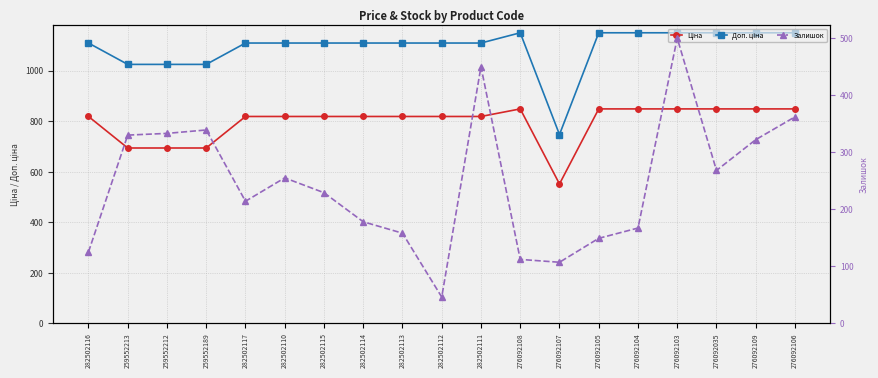

What is the greatest value displayed?

1149.7